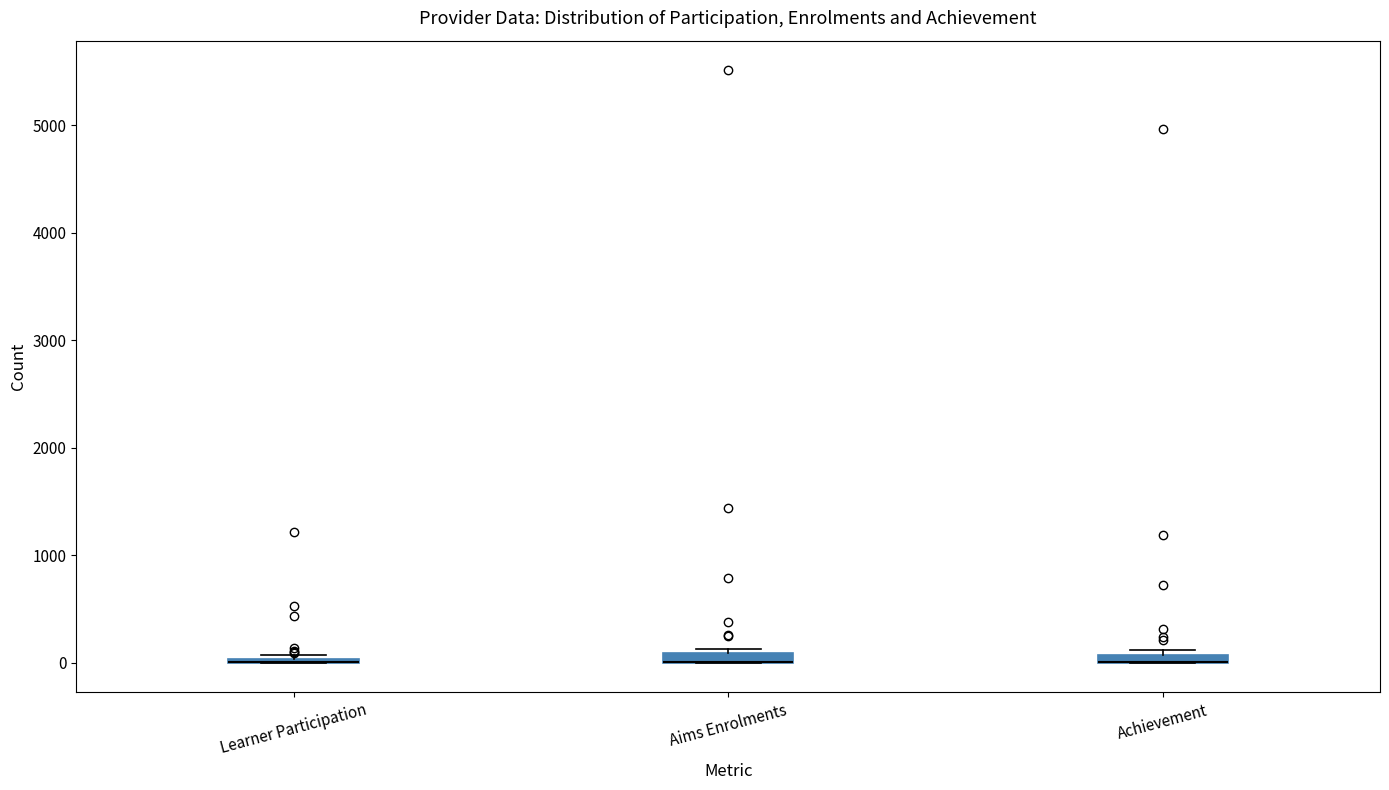

Where is the upper edge of the box for Aims Enrolments on the y-axis? The values are not printed on the chart, so give them approximately, as read against the axis.

100